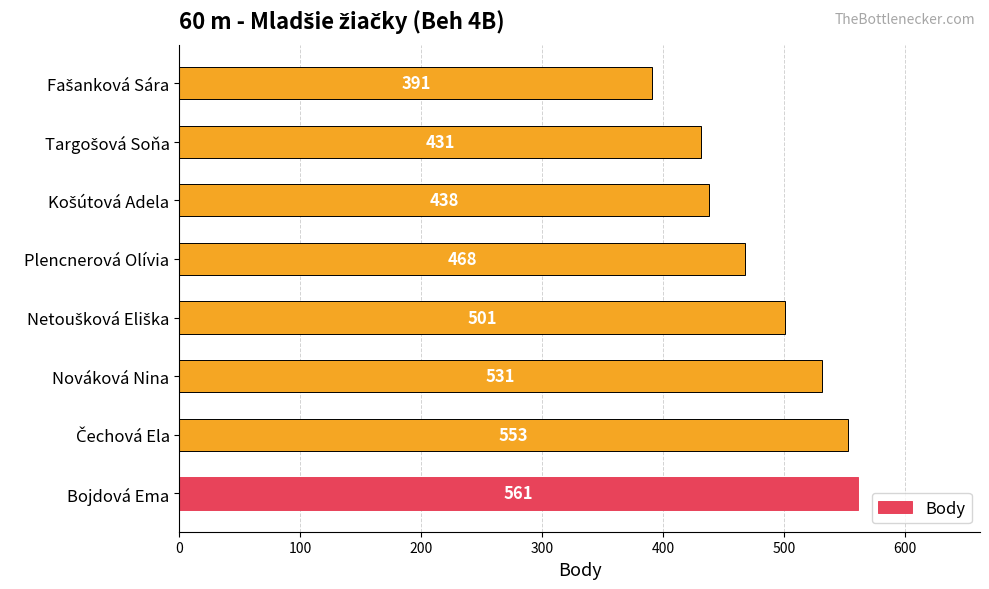

Which label corresponds to the largest value in the chart?

Bojdová Ema